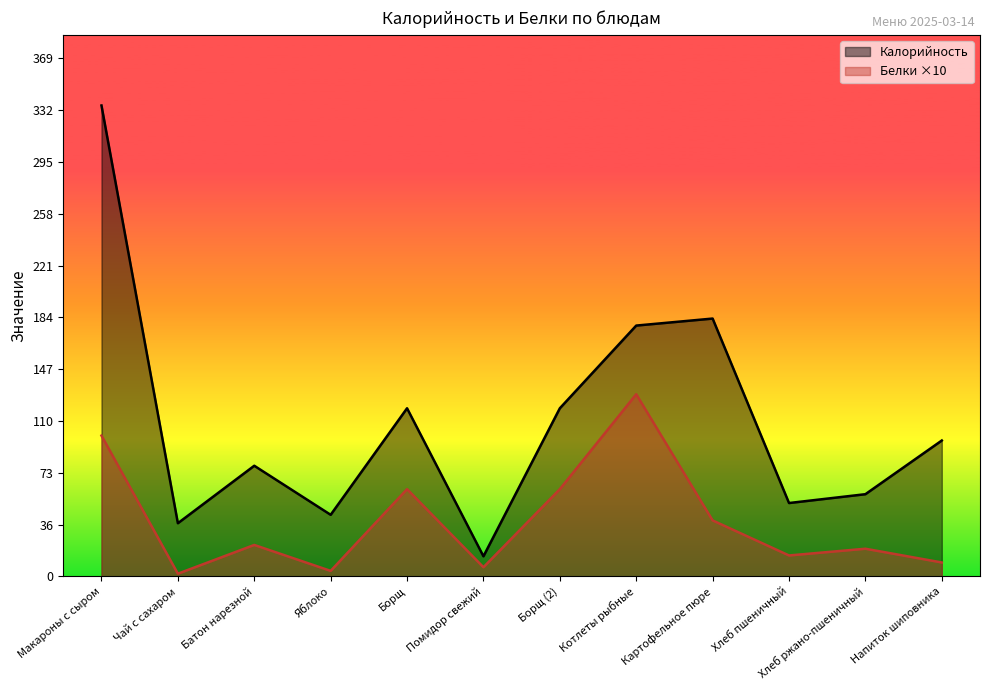

List the series in order of their overall mean, highest first.

Калорийность, Белки ×10